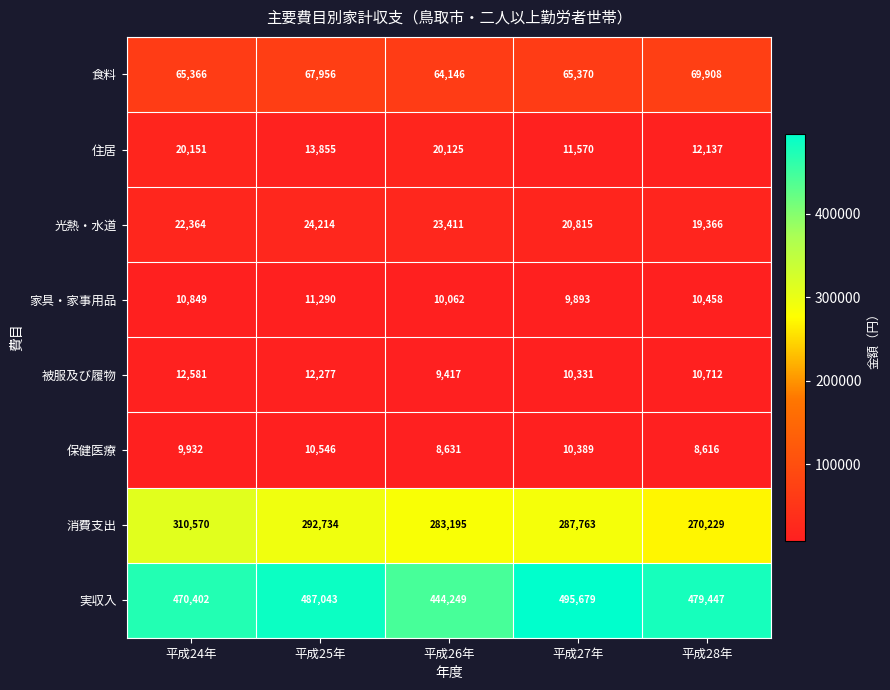

Which series changed the most between 平成24年 and 平成27年?

実収入